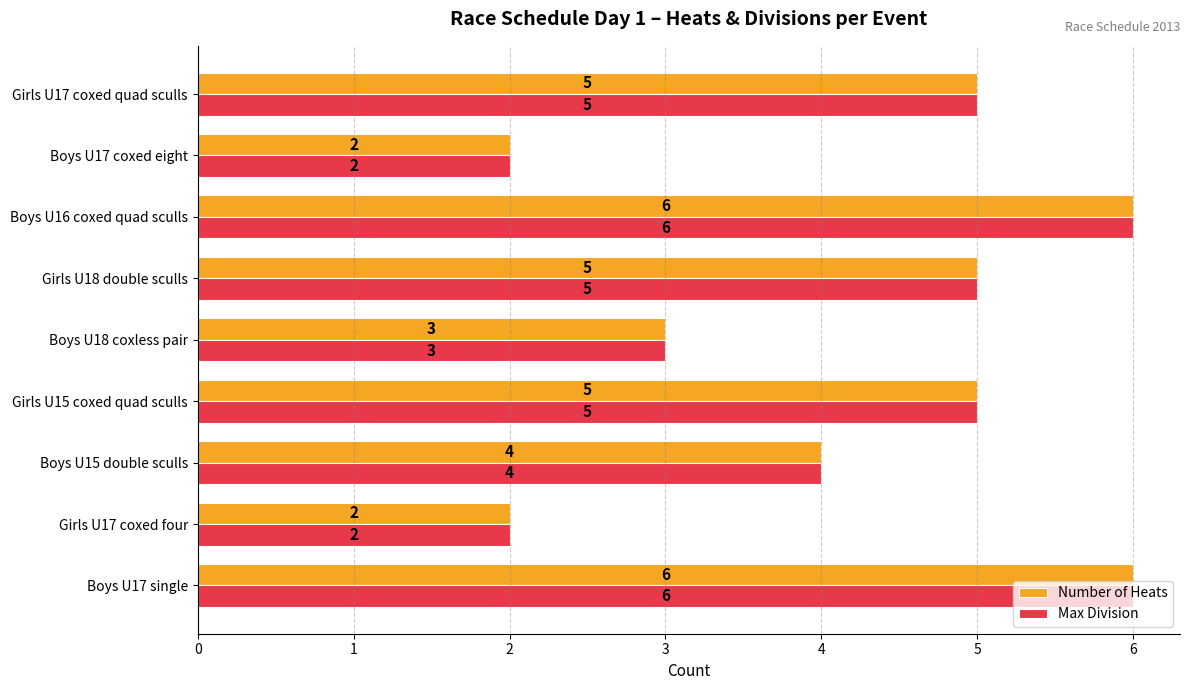

What is the greatest value displayed?

6